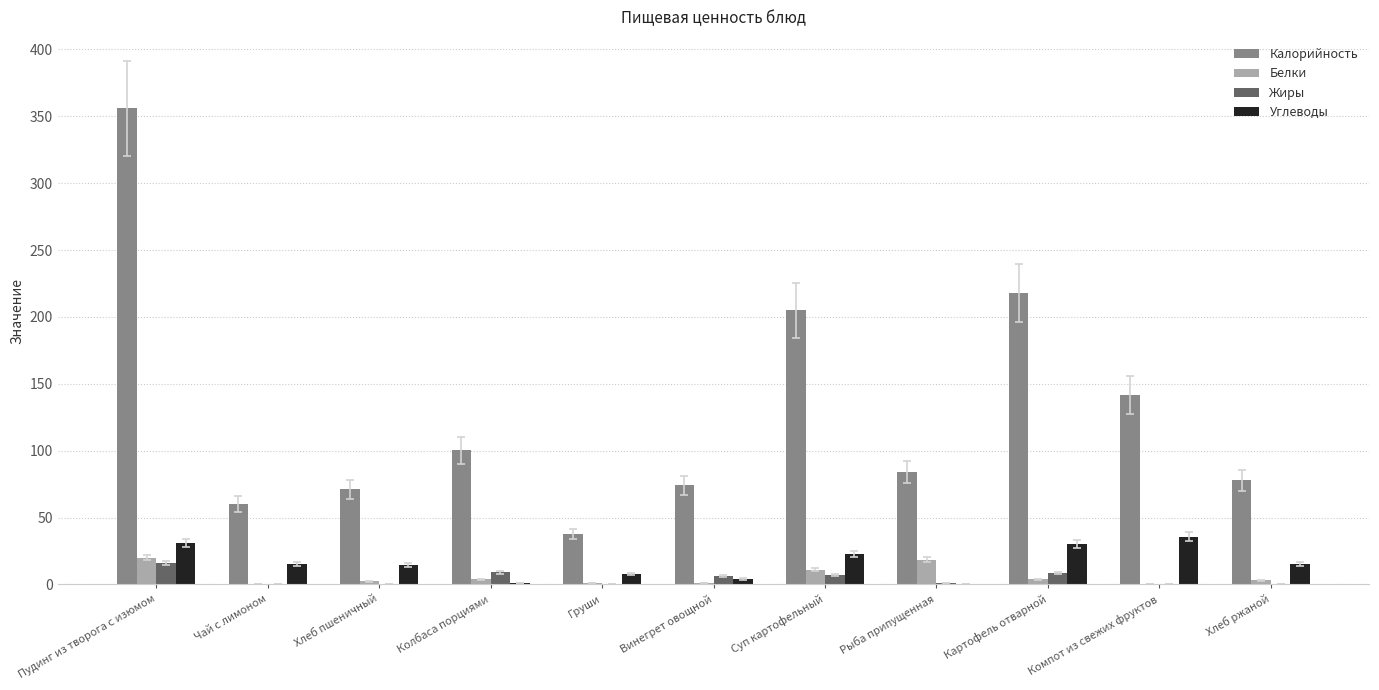

Which series has the largest total across all categories?

Калорийность